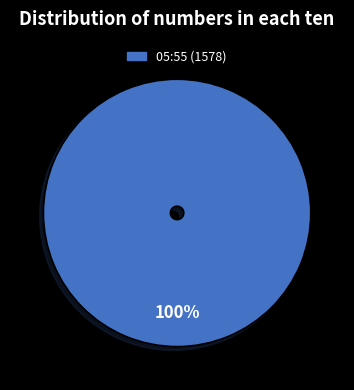

The 05:55 (1578) slice represents 93% of the pie. True or false?

False